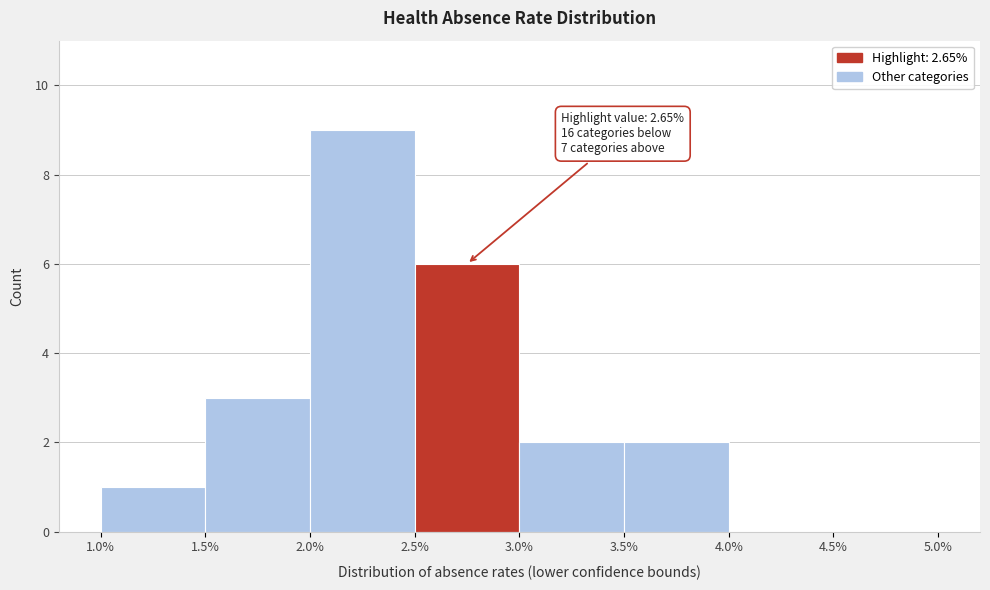

Over which range of the x-axis is the bar tallest?

2.0% to 2.5%